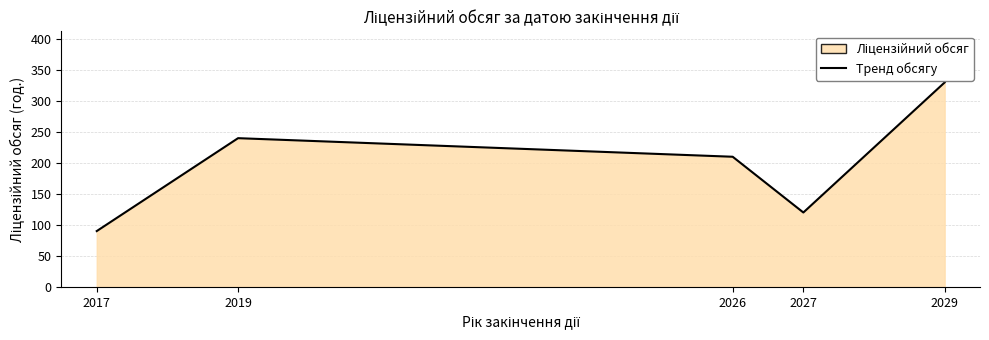

At which category does the chart reach its minimum across all series?

2017